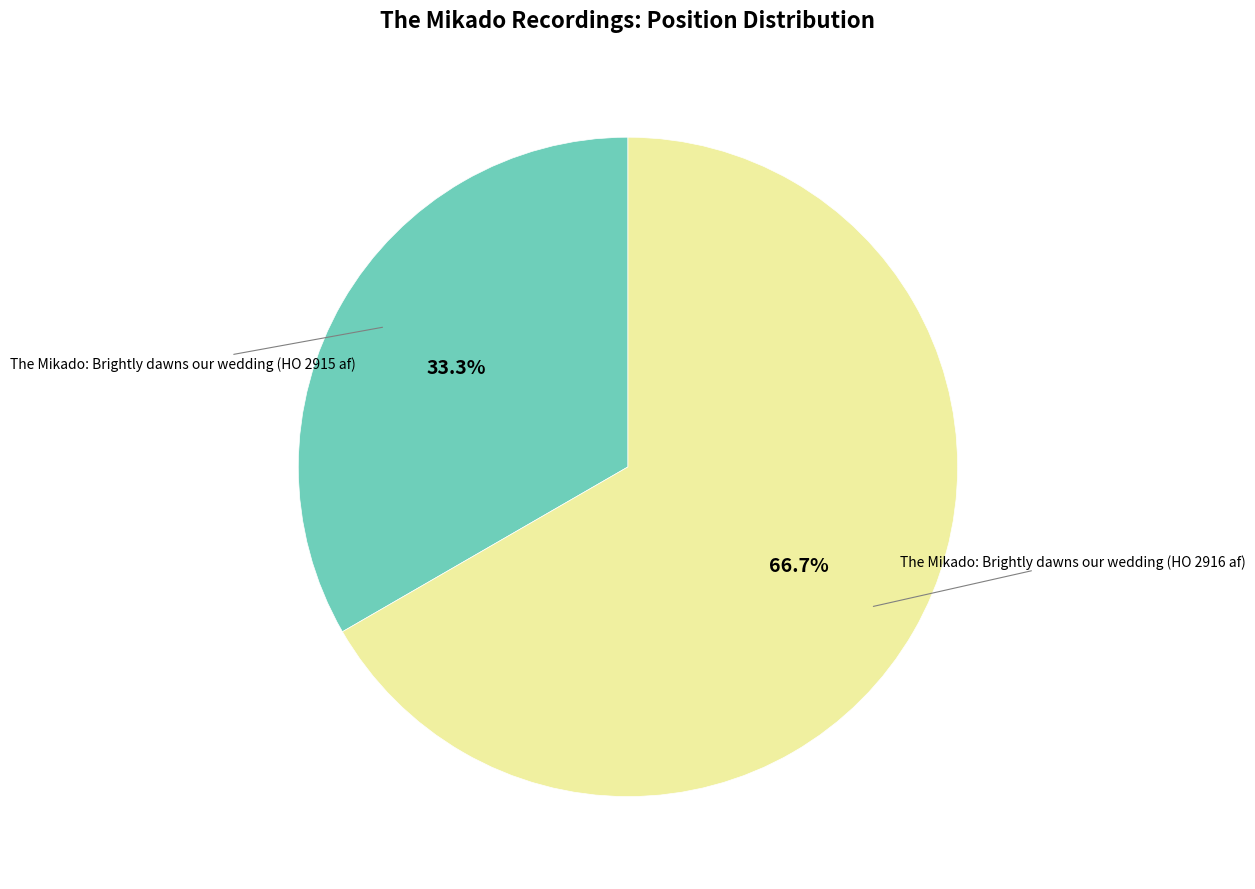

Is there any slice that represents more than half of the pie?

Yes